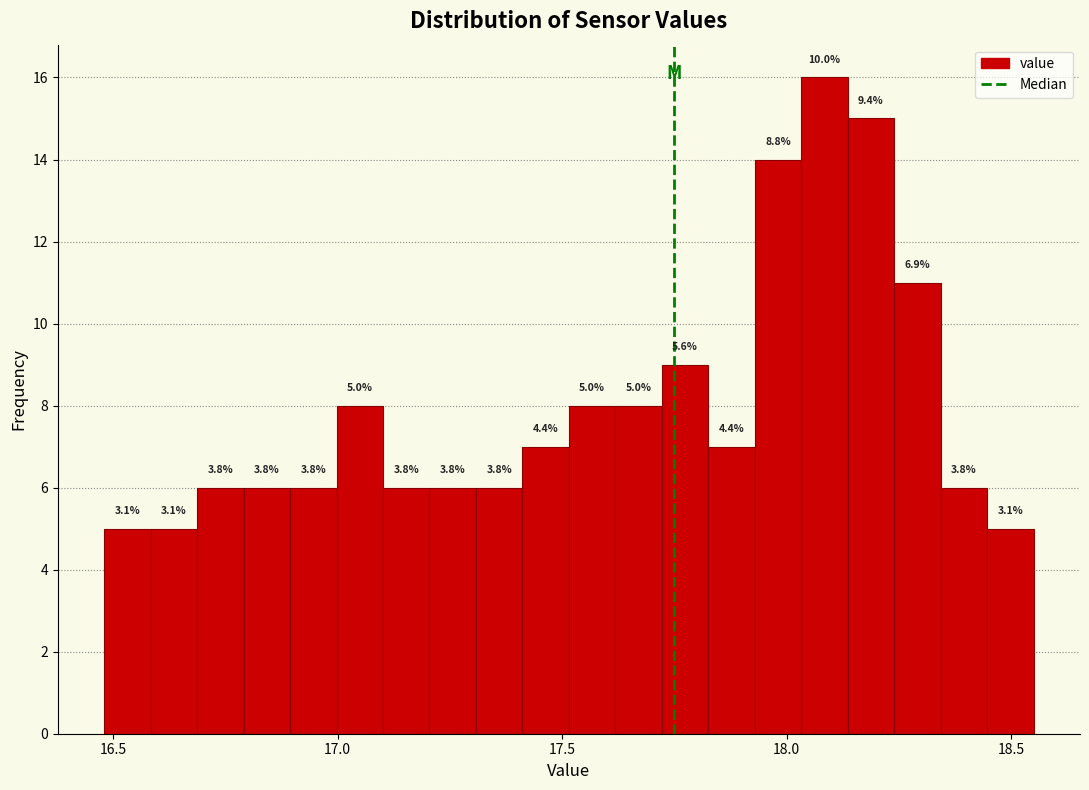

Around what value on the x-axis is the tallest bar? Give the approximate position of its centre, as read against the axis.

18.10